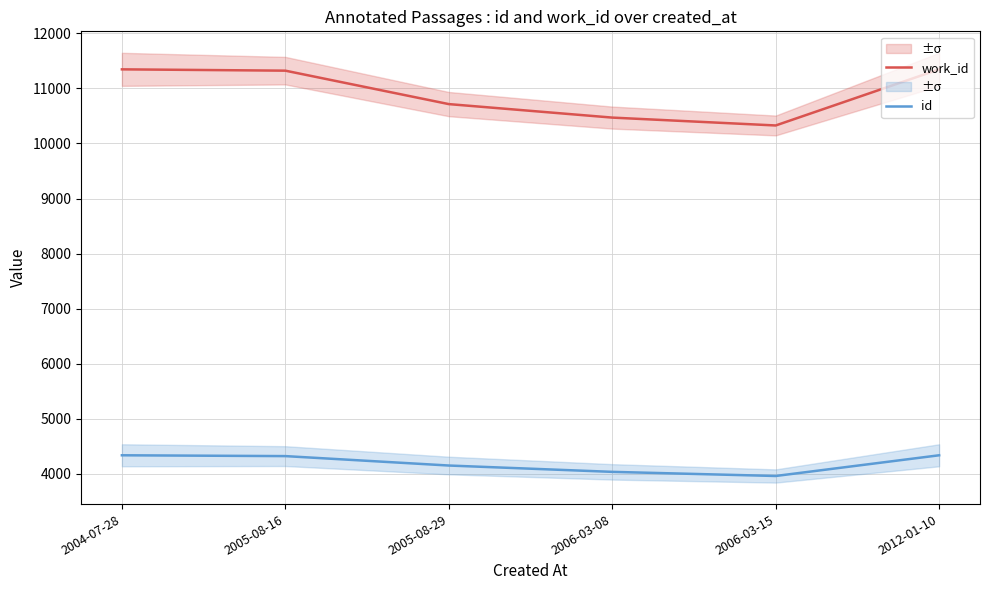

True or false: id has a value of 1697 at 2006-03-08.

False